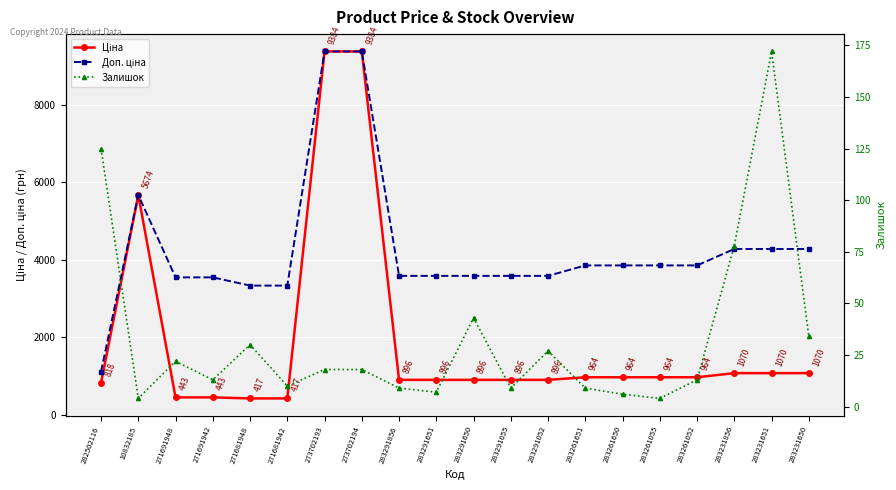

How many interior local peaks does the Залишок series have?

5